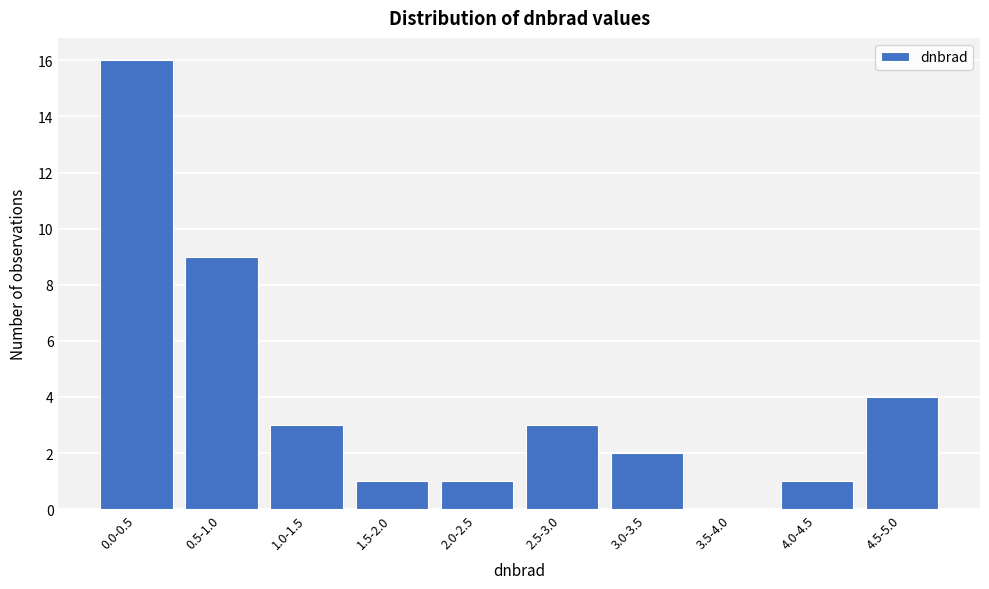

Reading left to right, extract all data points from this chart.

0.0-0.5=16	0.5-1.0=9	1.0-1.5=3	1.5-2.0=1	2.0-2.5=1	2.5-3.0=3	3.0-3.5=2	3.5-4.0=0	4.0-4.5=1	4.5-5.0=4